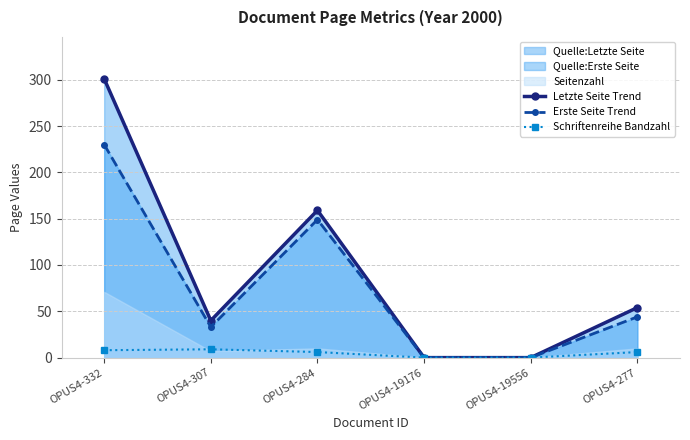

At which category does the chart reach its minimum across all series?

OPUS4-19176